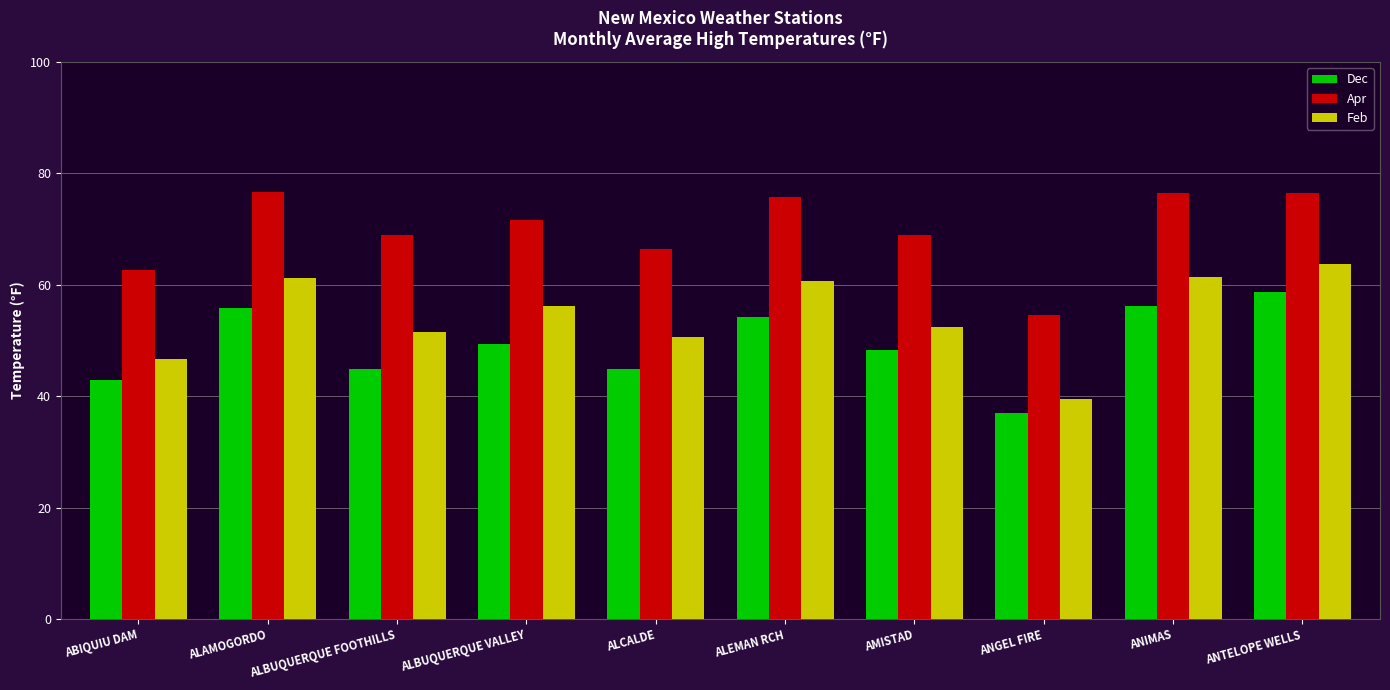

What is the label of the 9th bar from the left?

ANIMAS